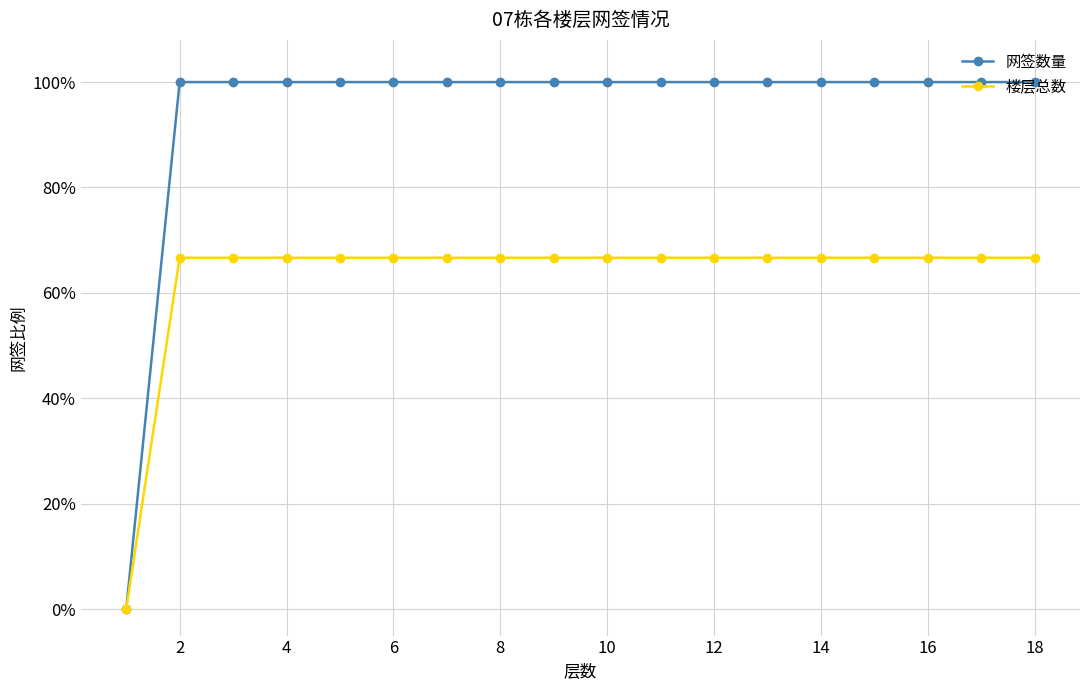

What are all the series names shown in the legend?

网签数量, 楼层总数